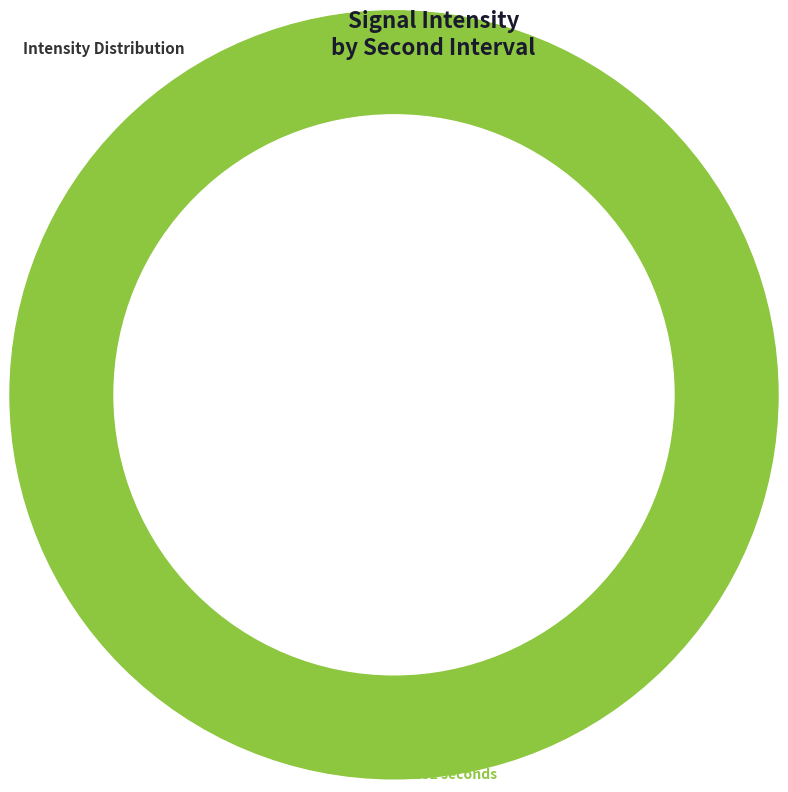

Which slice is the largest?

22